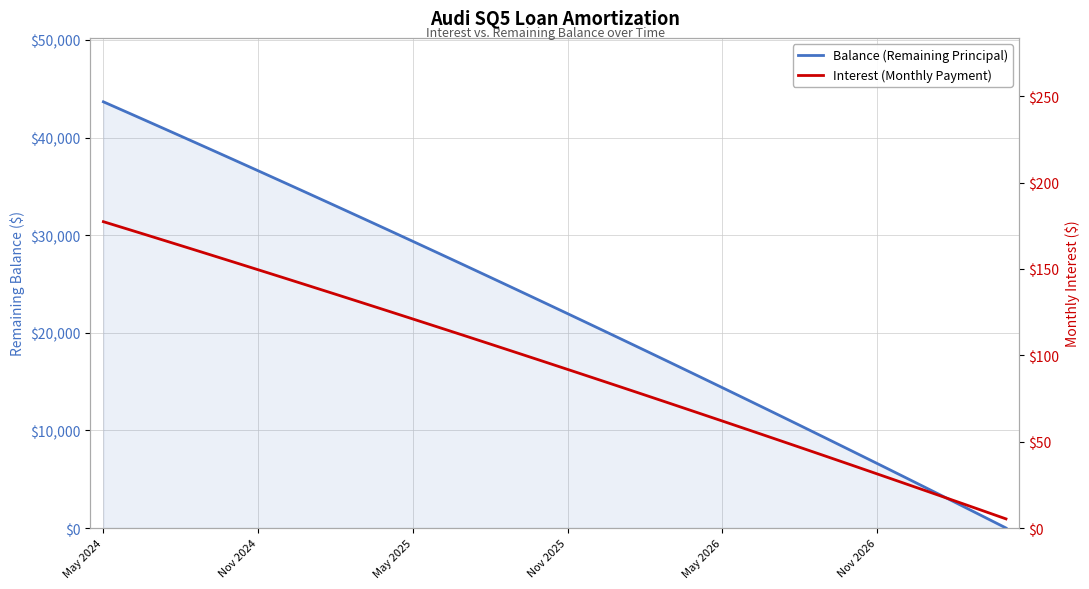

Which category has the lowest value in the Balance series?

35